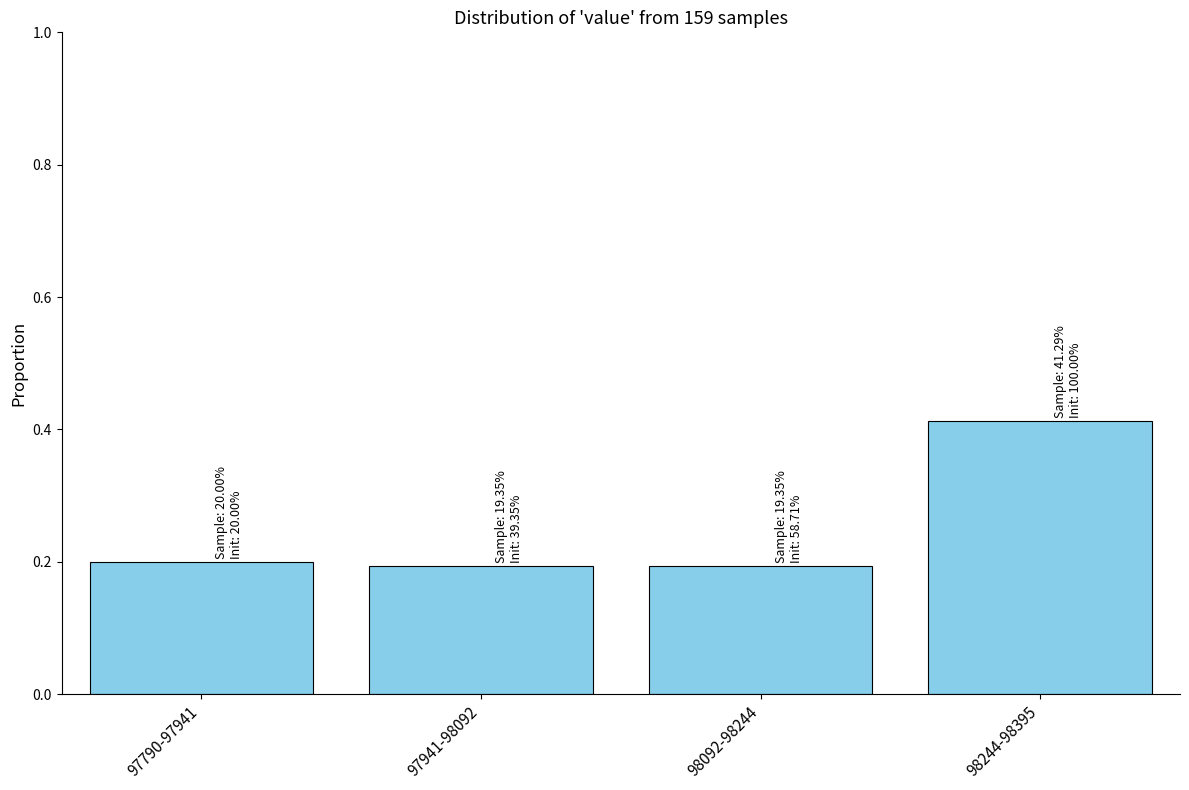

Which label corresponds to the largest value in the chart?

98244-98395